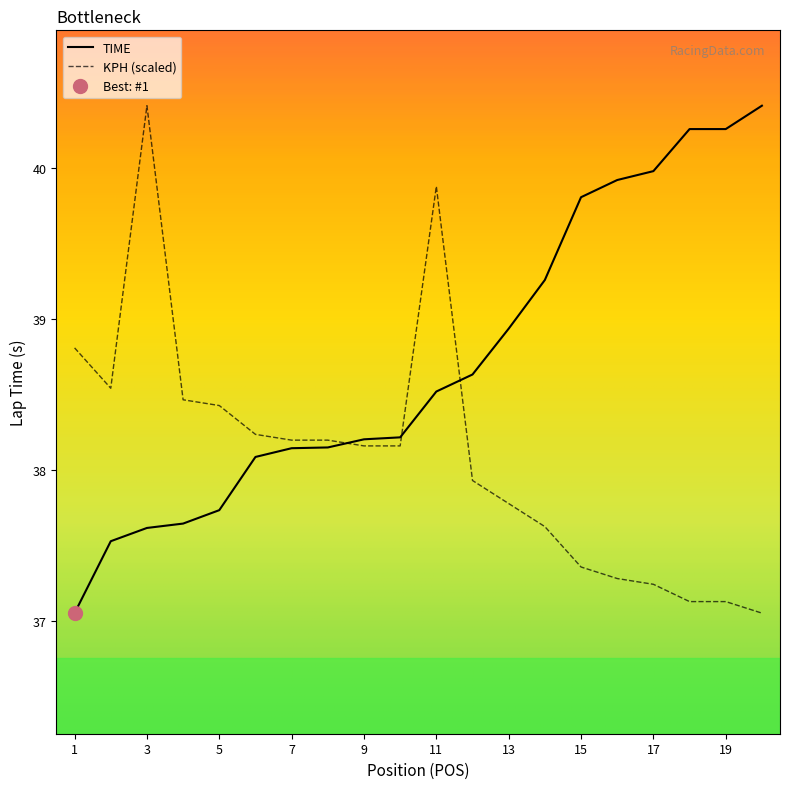

At which label is TIME closest to 38?

6